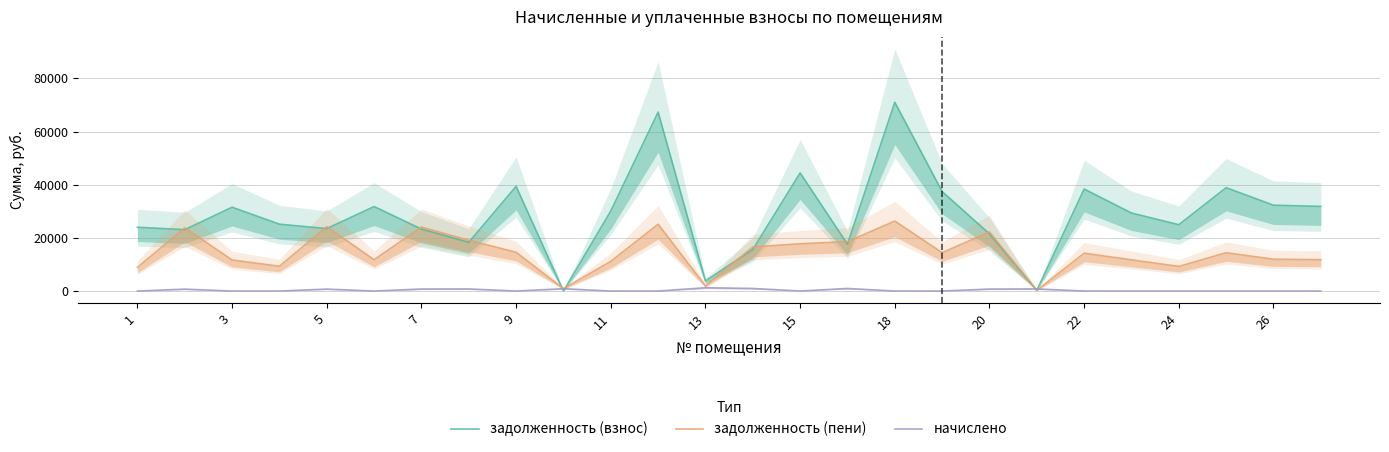

Which has a higher value, 13 or 26?

13